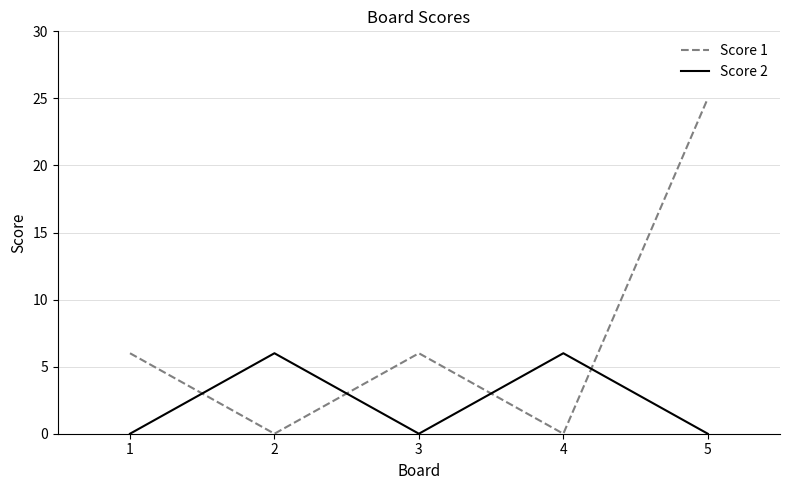

What is the total value across all series at 4?

6